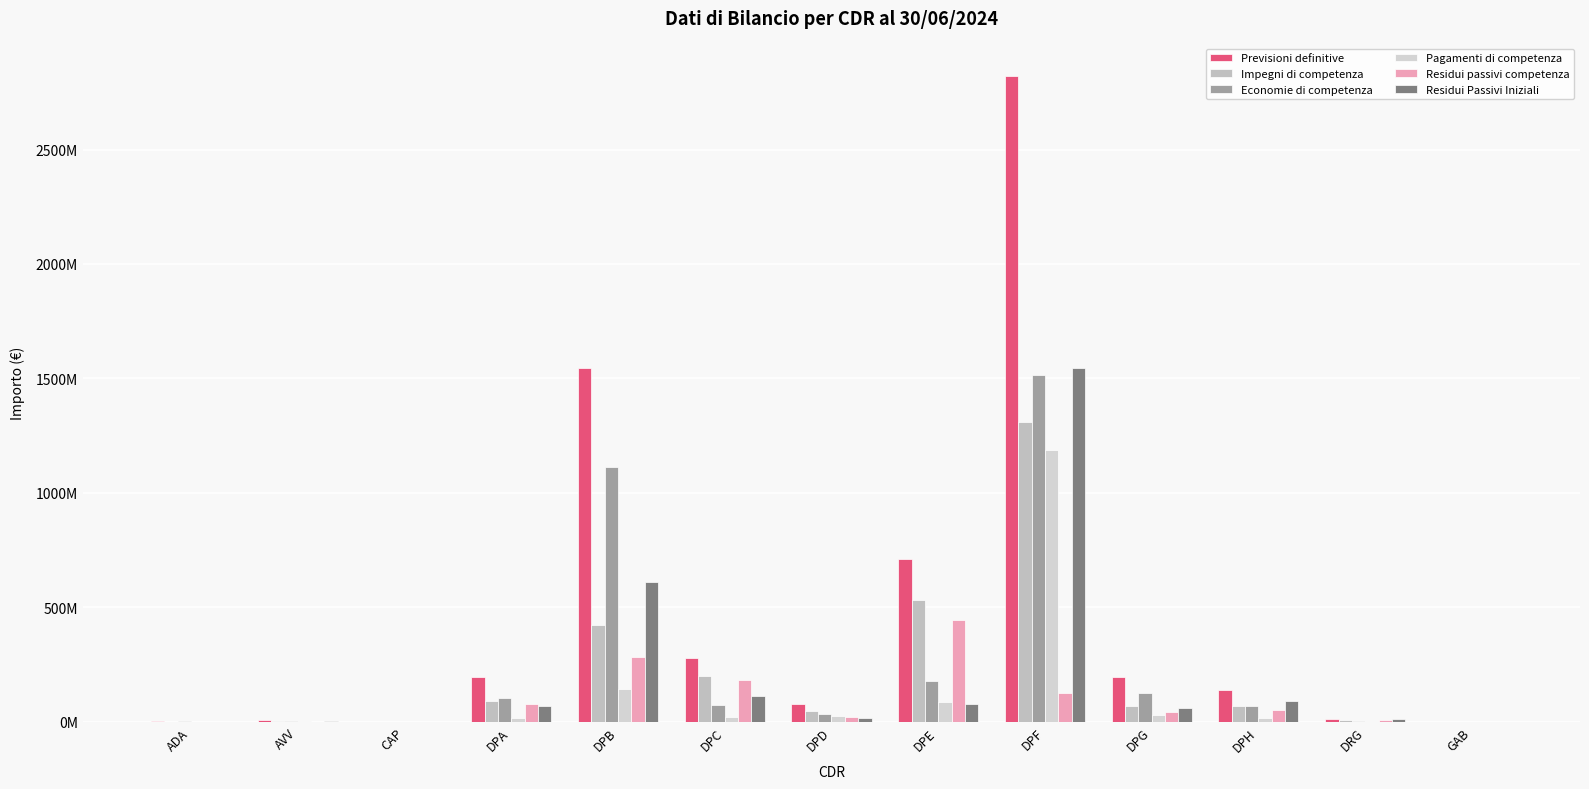

What are all the series names shown in the legend?

Previsioni definitive, Impegni di competenza, Economie di competenza, Pagamenti di competenza, Residui passivi competenza, Residui Passivi Iniziali